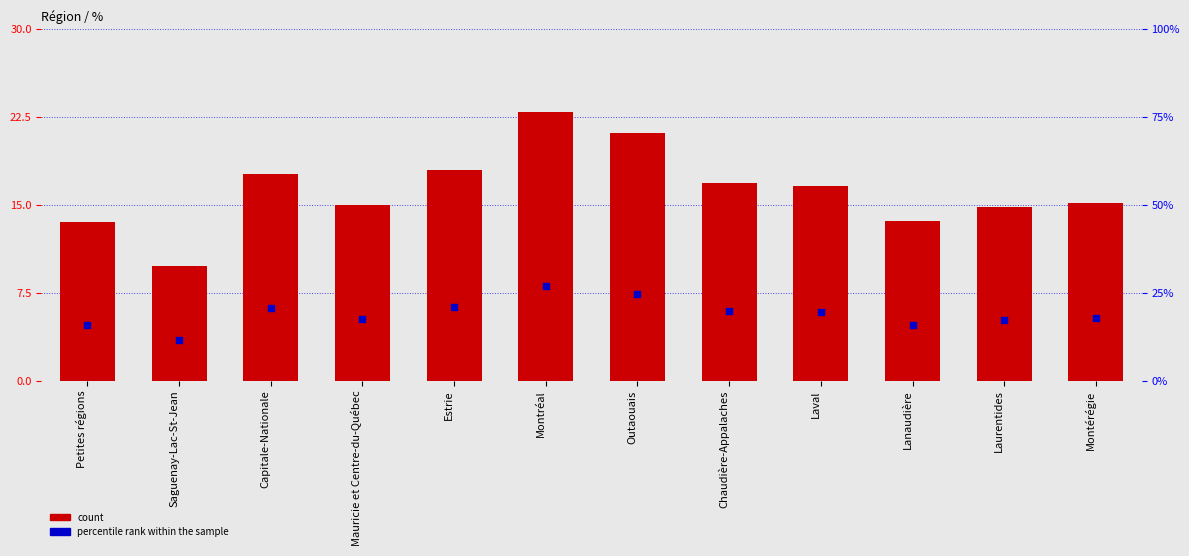

Which series has the largest total across all categories?

%